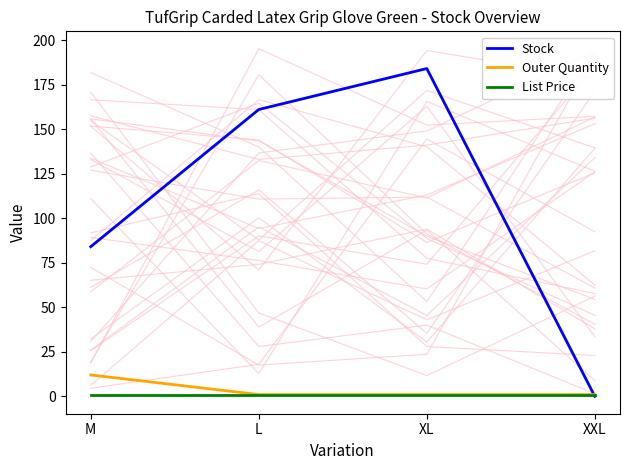

Reading left to right, what are all the values shown in this chart?

Stock: M=84.0	L=161.0	XL=184.0	XXL=0.0
Outer Quantity: M=12.0	L=1.0	XL=1.0	XXL=1.0
List Price: M=0.8	L=0.8	XL=0.8	XXL=0.8